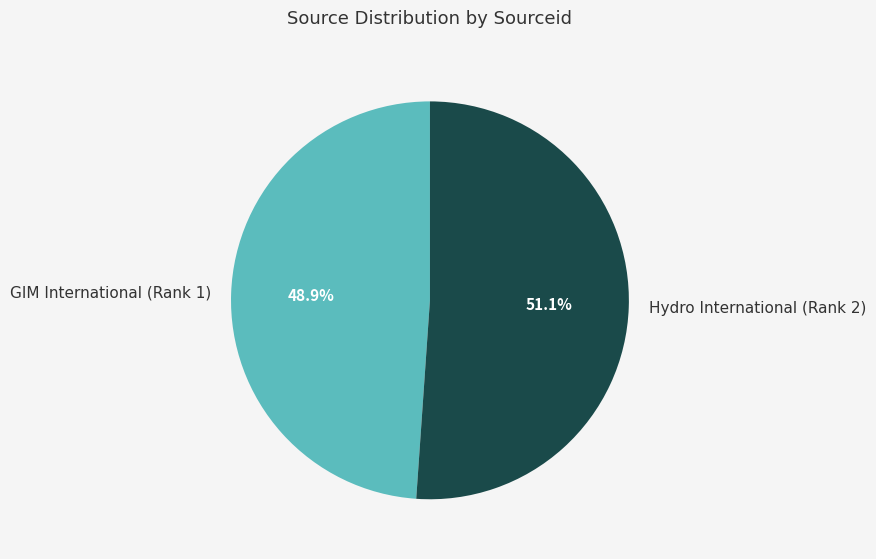

Which slice is the largest?

Hydro International (Rank 2)